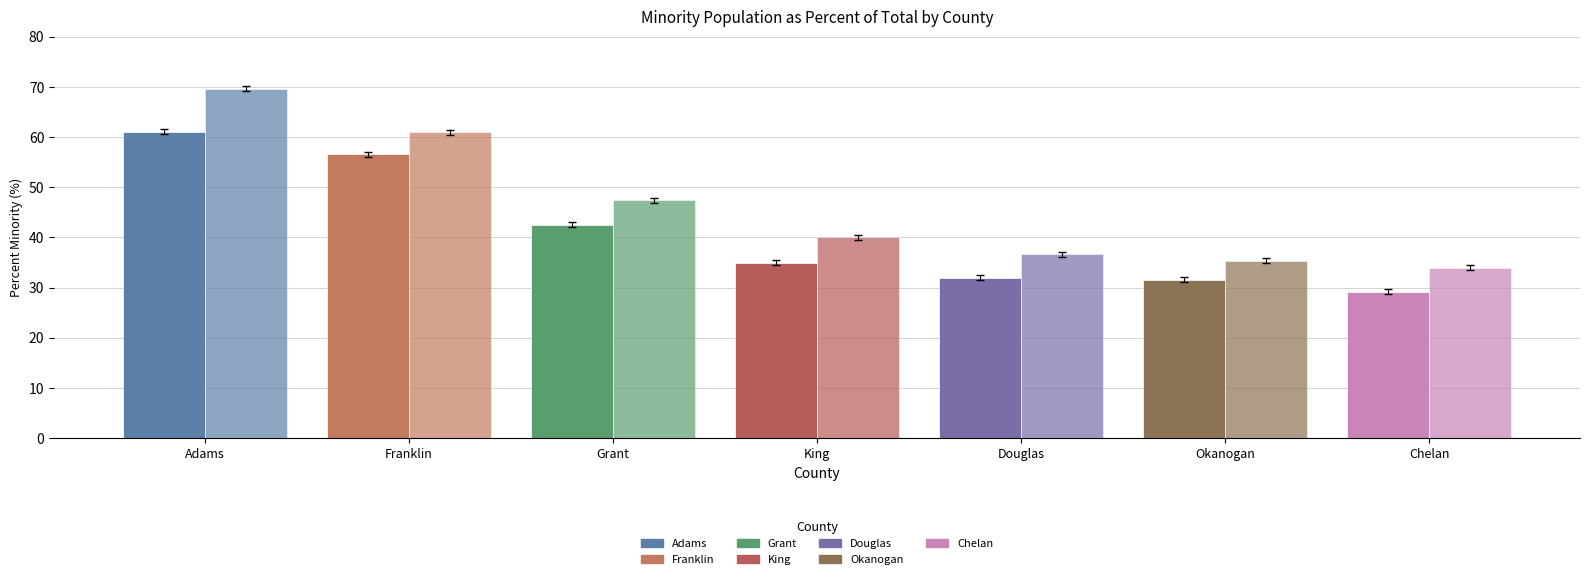

Count the number of categories in the chart.

7